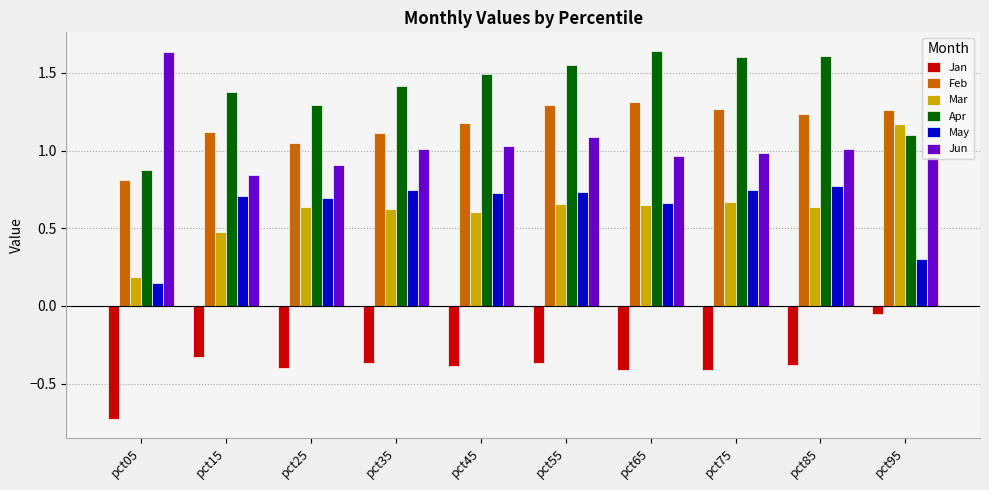

What is the sum of the Apr values at pct85 and pct35?

3.0